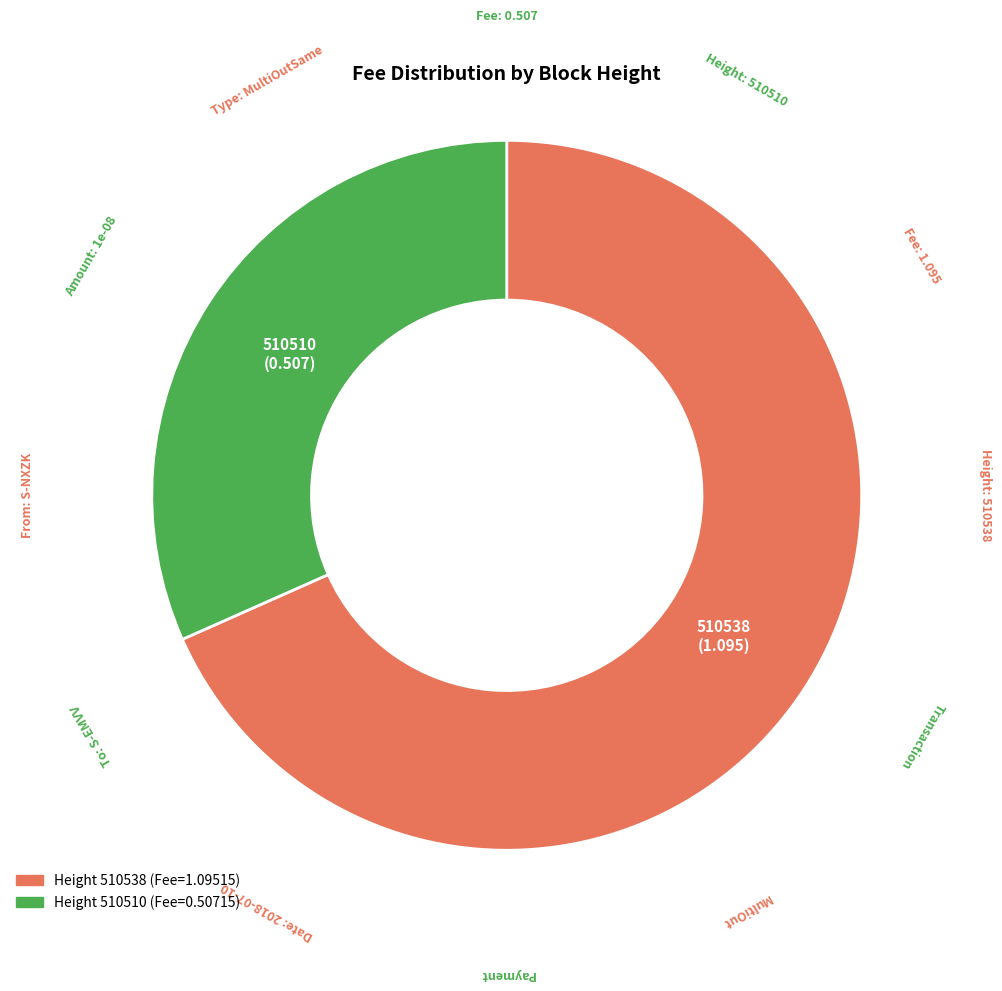

What is the majority slice?

510538